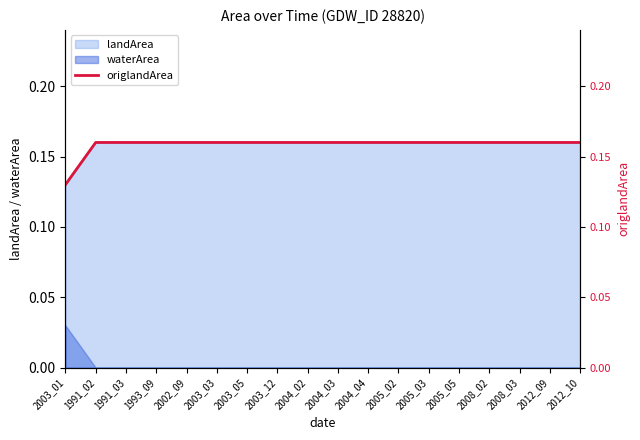

Rank the categories by value from highest to lowest.

1991_02, 1991_03, 1993_09, 2002_09, 2003_03, 2003_05, 2003_12, 2004_02, 2004_03, 2004_04, 2005_02, 2005_03, 2005_05, 2008_02, 2008_03, 2012_09, 2012_10, 2003_01